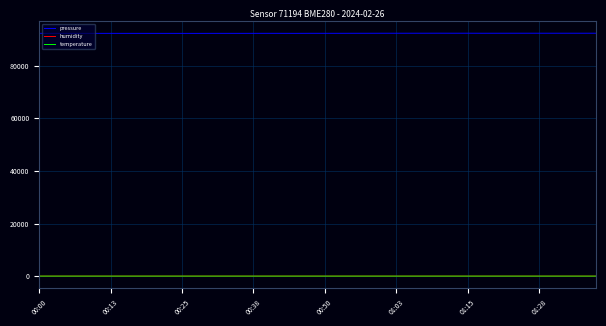

What is the highest value of the pressure series?

92324.6